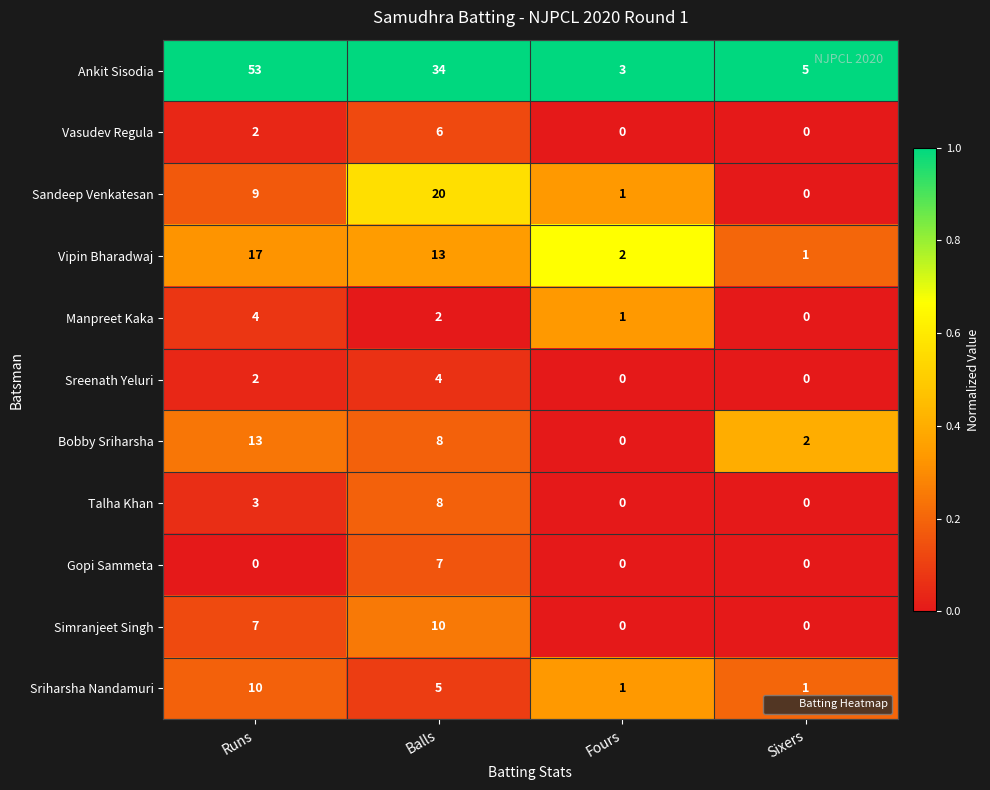

Which series has the largest range (max minus min)?

Ankit Sisodia